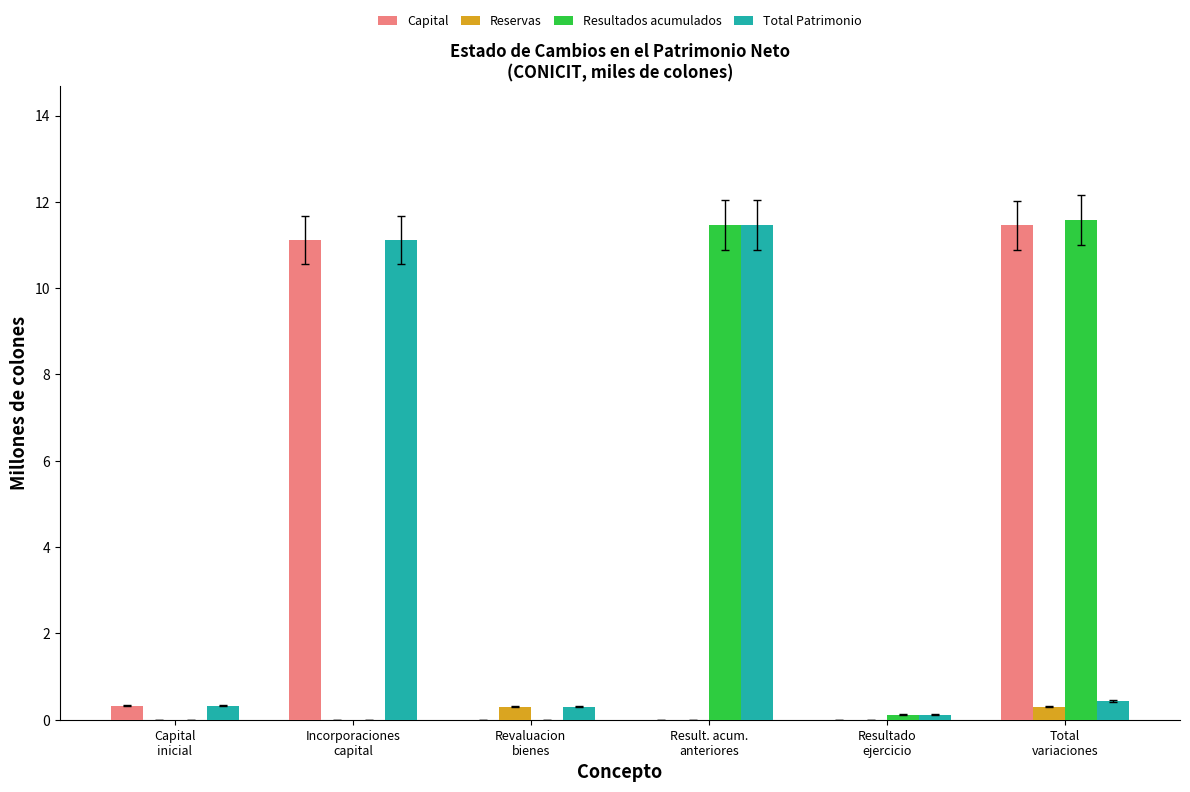

What is the maximum value shown in the chart?

11.6